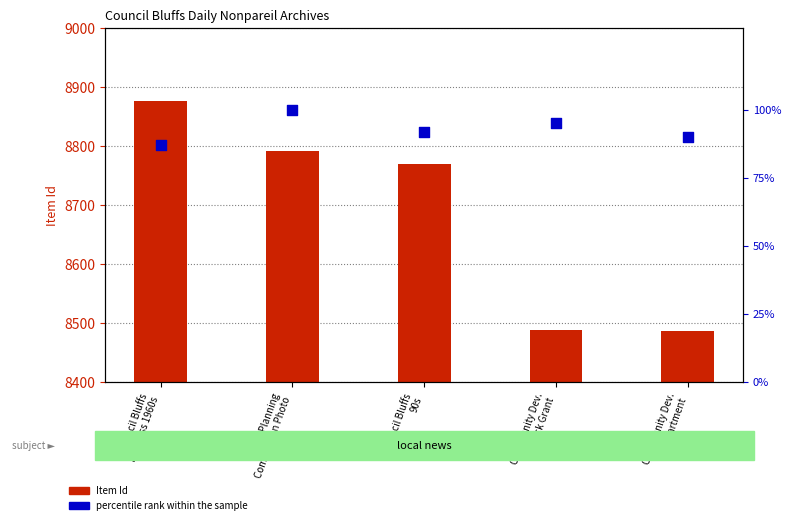

Is the value of percentile rank within the sample at Council Bluffs
90s greater than the value of Item Id at Council Bluffs
90s?

No